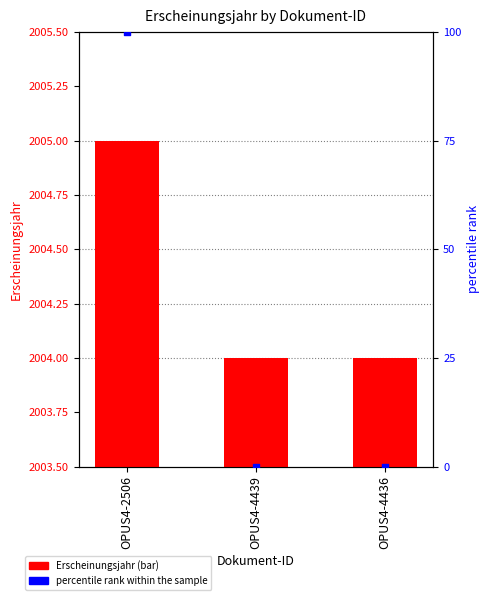

Is the value of Erscheinungsjahr at OPUS4-2506 greater than the value of percentile rank within the sample at OPUS4-2506?

Yes